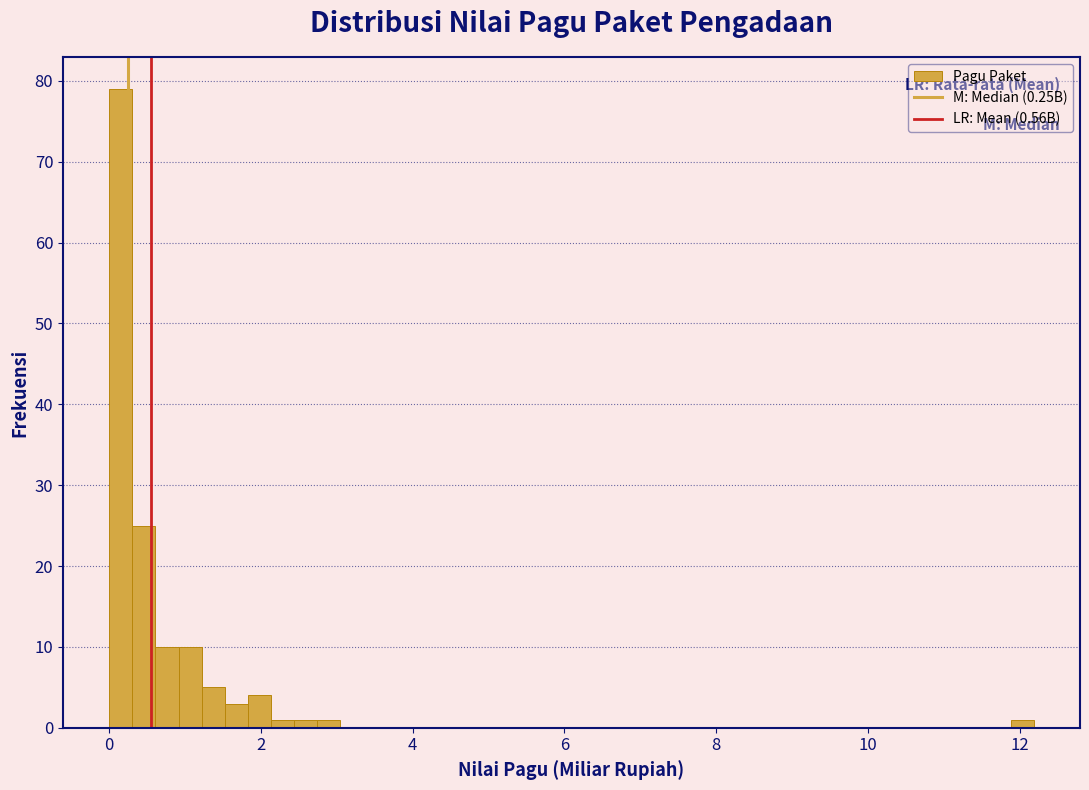

Around what value on the x-axis is the tallest bar? Give the approximate position of its centre, as read against the axis.

0.2